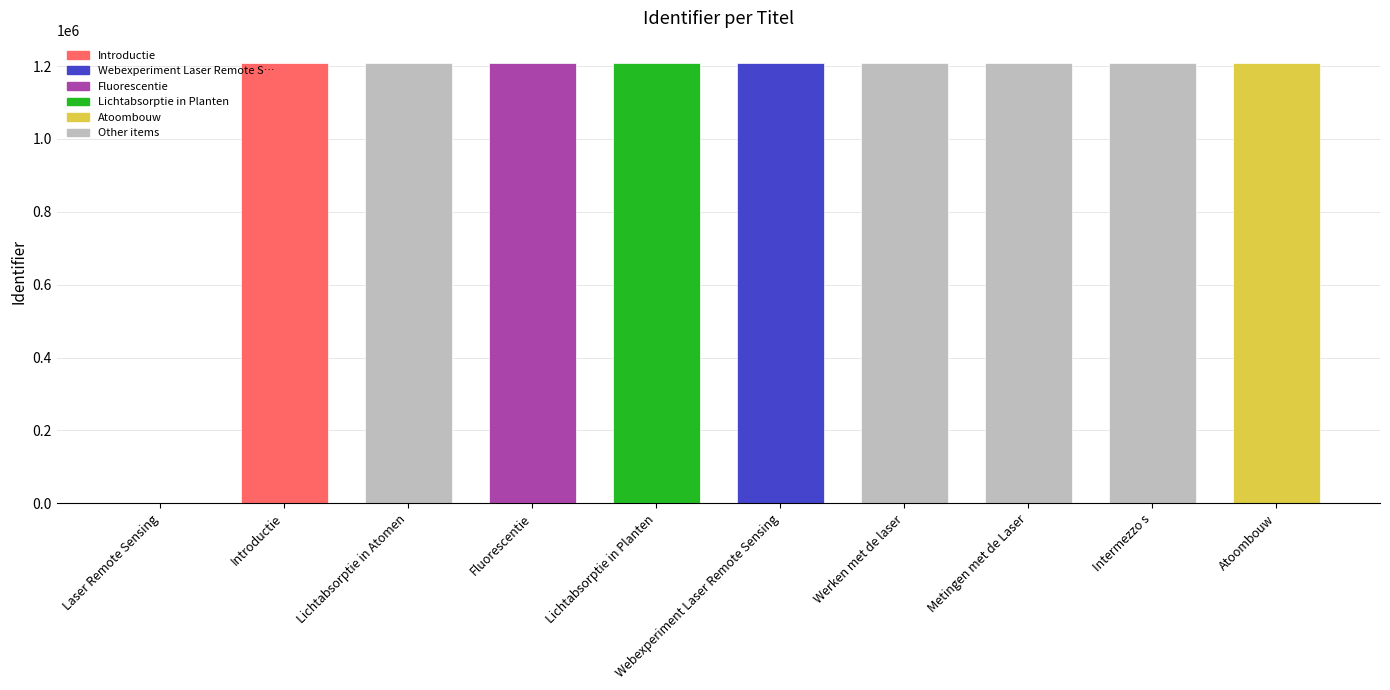

What is the sum of the values at Intermezzo s and Lichtabsorptie in Atomen?

2417216